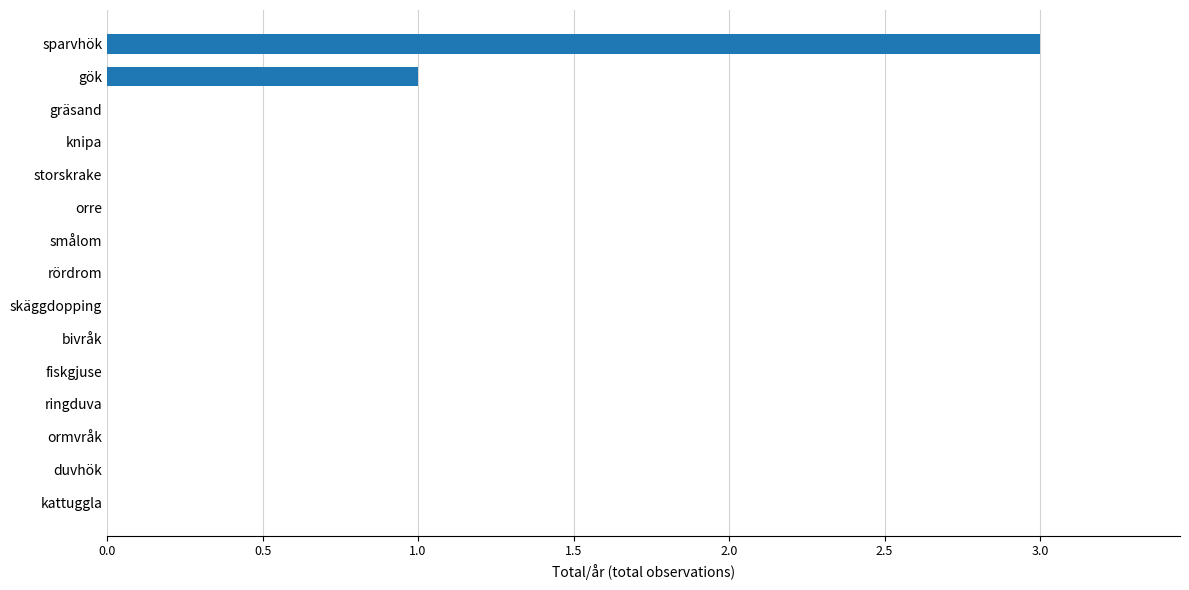

What is the greatest value displayed?

3